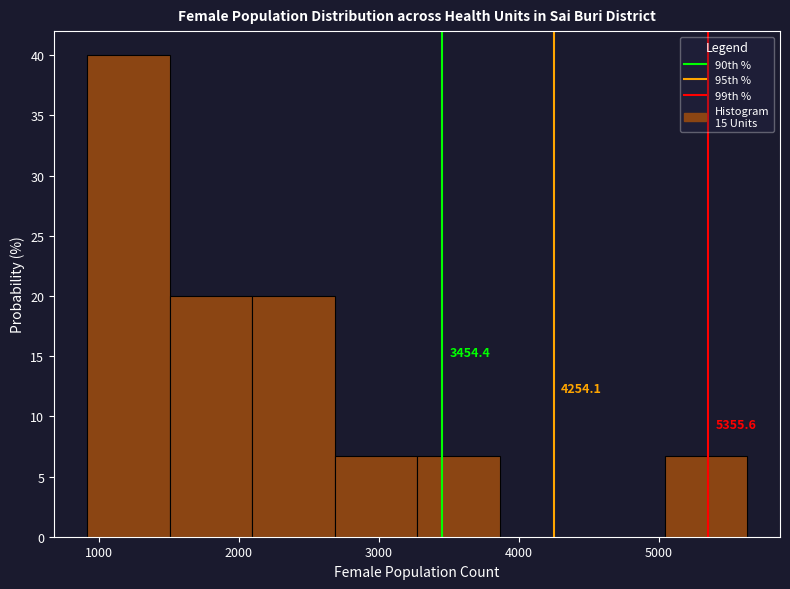

Which range on the x-axis has the tallest bar?

900 to 1500